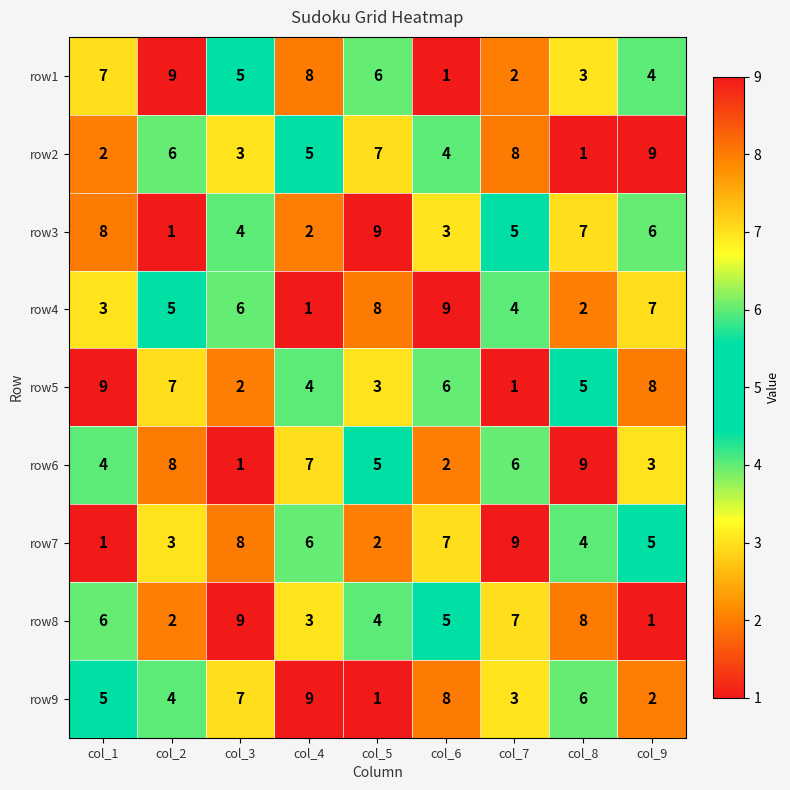

True or false: row4 has a value of 5 at col_2.

True